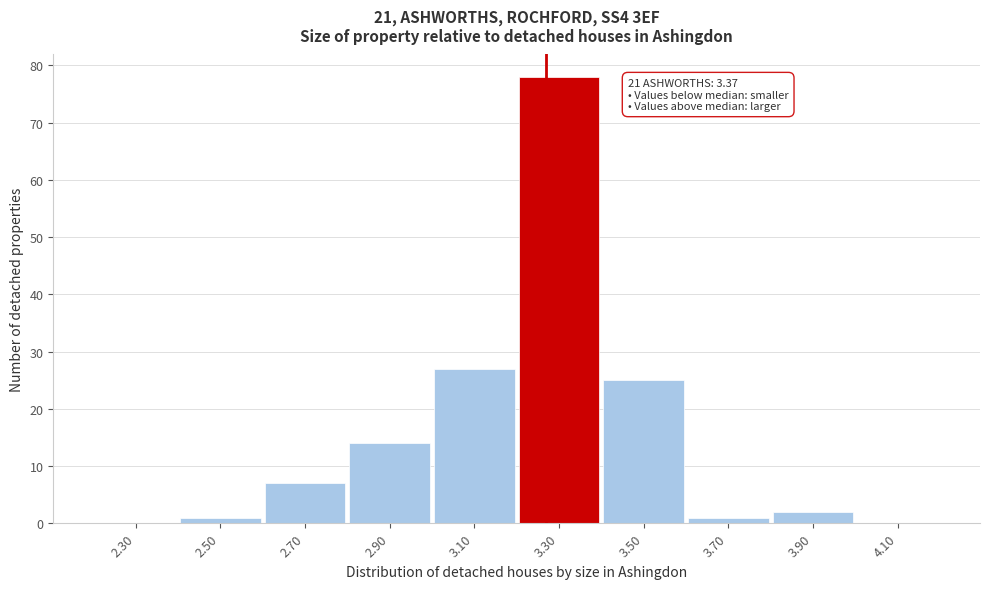

Reading left to right, transcribe all the data shown in this chart.

2.30=0	2.50=1	2.70=7	2.90=14	3.10=27	3.30=78	3.50=25	3.70=1	3.90=2	4.10=0